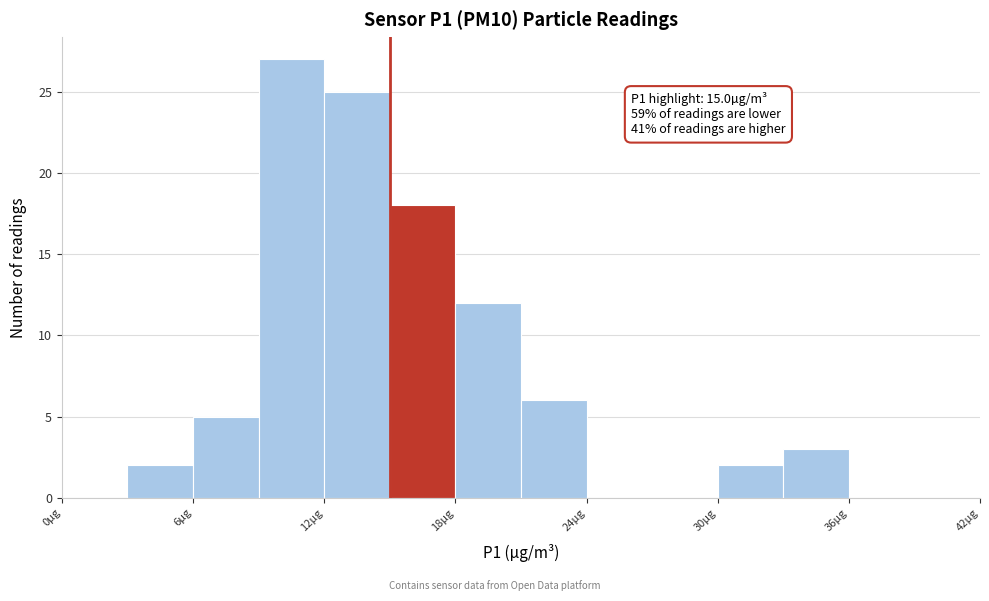

Around what value on the x-axis is the tallest bar? Give the approximate position of its centre, as read against the axis.

11